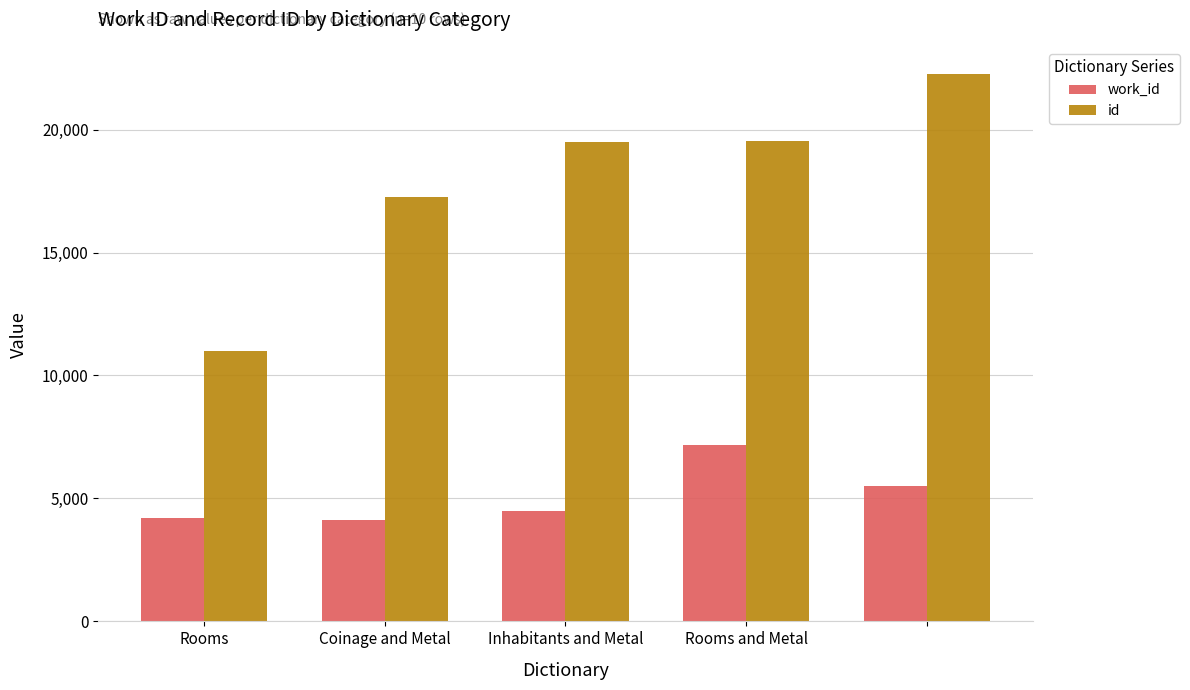

What is the average value of the id series?

17910